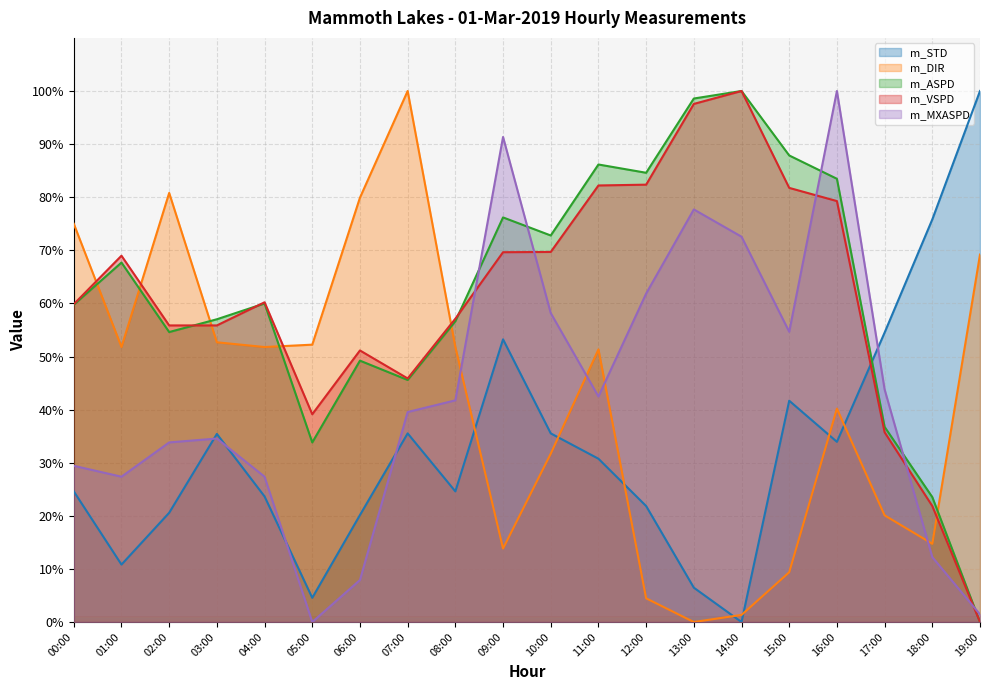

What is the sum of the m_VSPD values at 03:00 and 13:00?

153.4